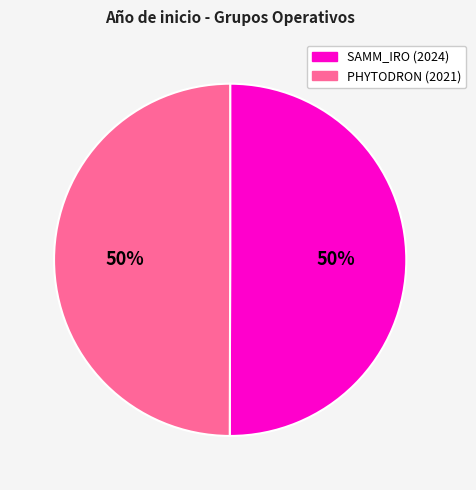

To the nearest percent, what is the average slice percentage?

50%